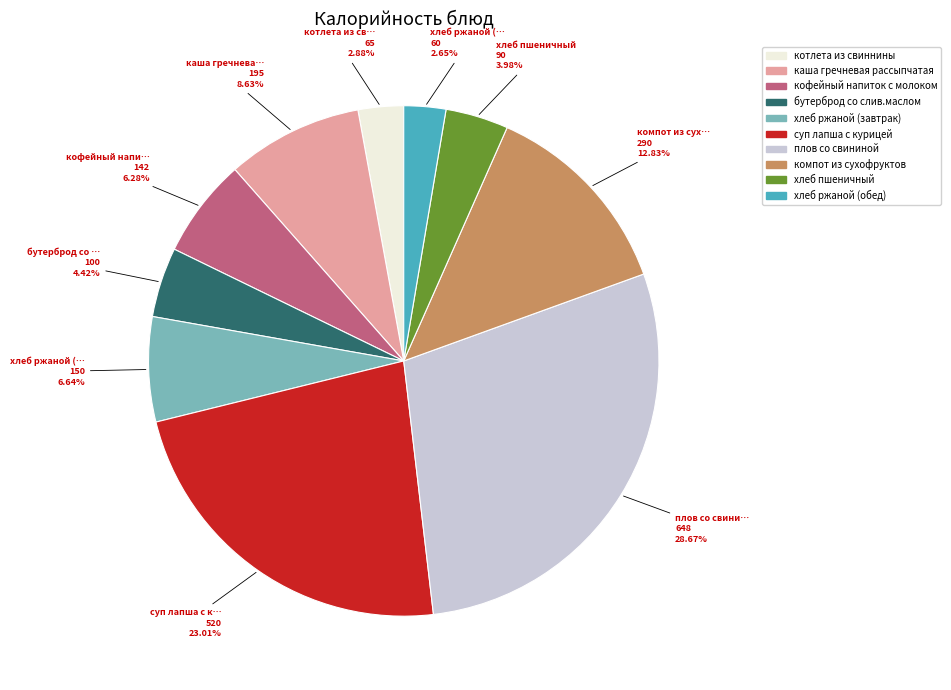

Which slice is the largest?

плов со свининой